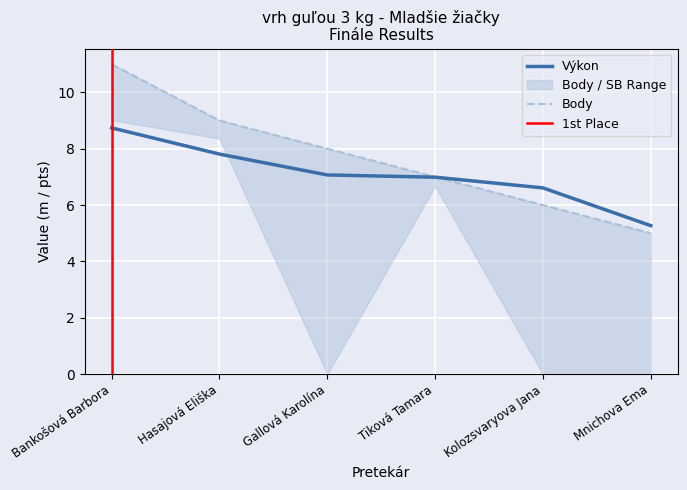

Where is Výkon nearest to the value 7?

Tiková Tamara